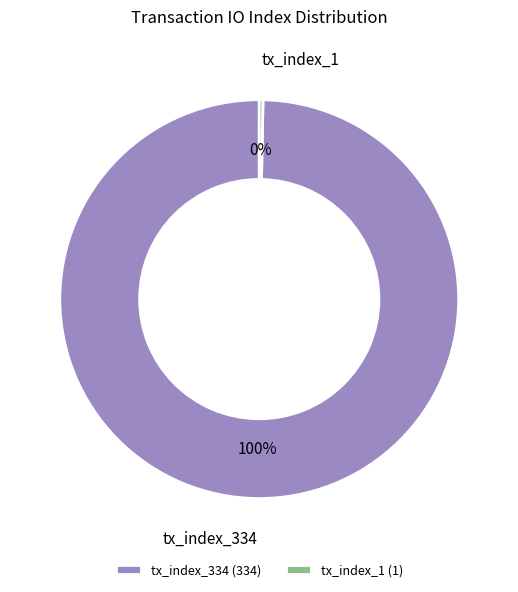

To the nearest percent, what is the average slice percentage?

50%